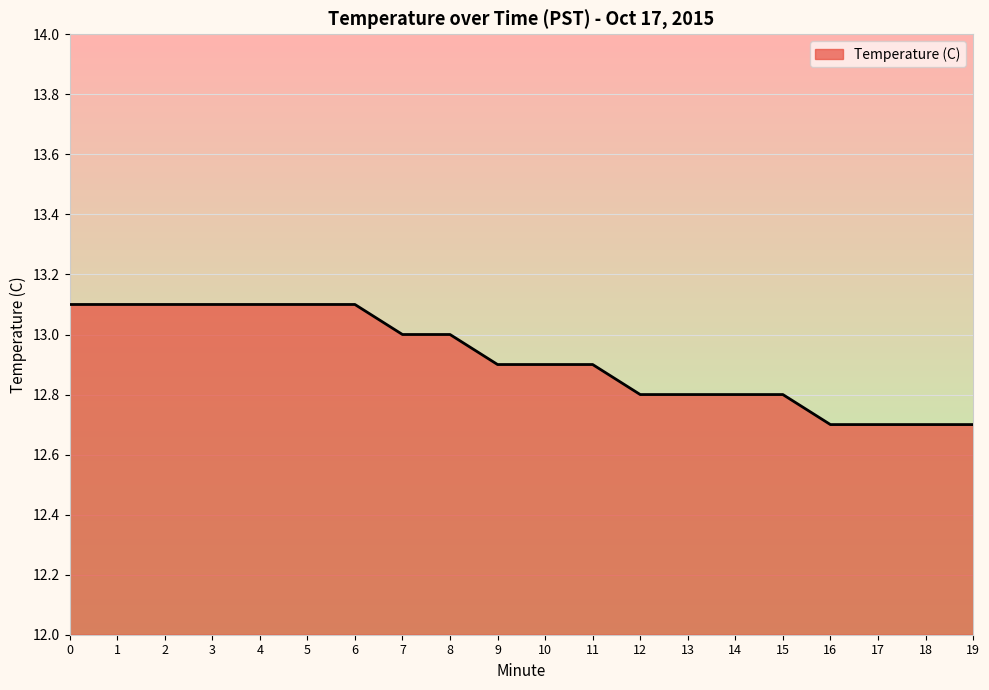

Does the chart have visible grid lines?

Yes